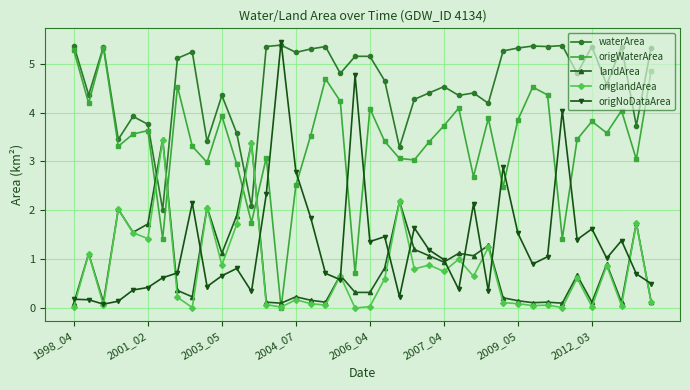

True or false: waterArea has more than 1 interior local peaks.

True